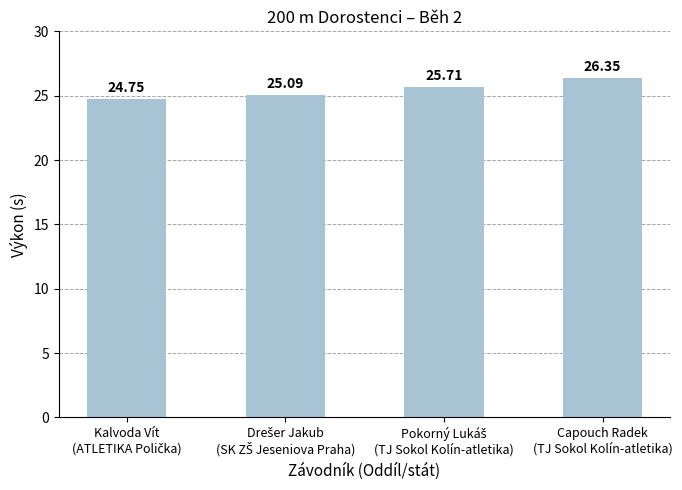

What is the difference between the maximum and minimum values?

1.6